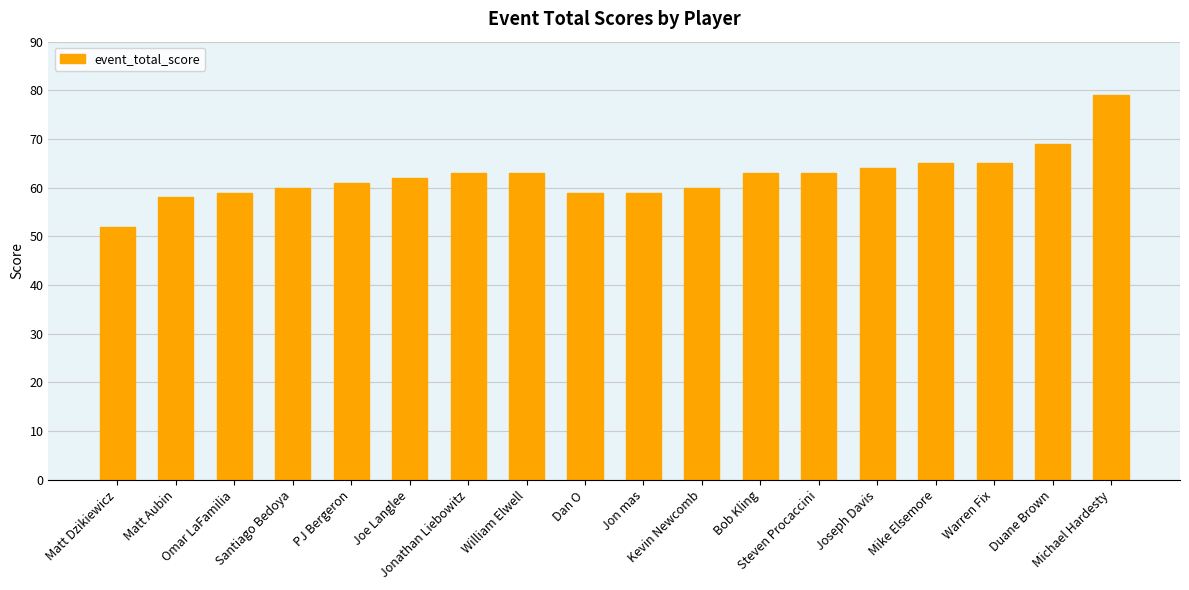

What position from the right is Steven Procaccini?

6